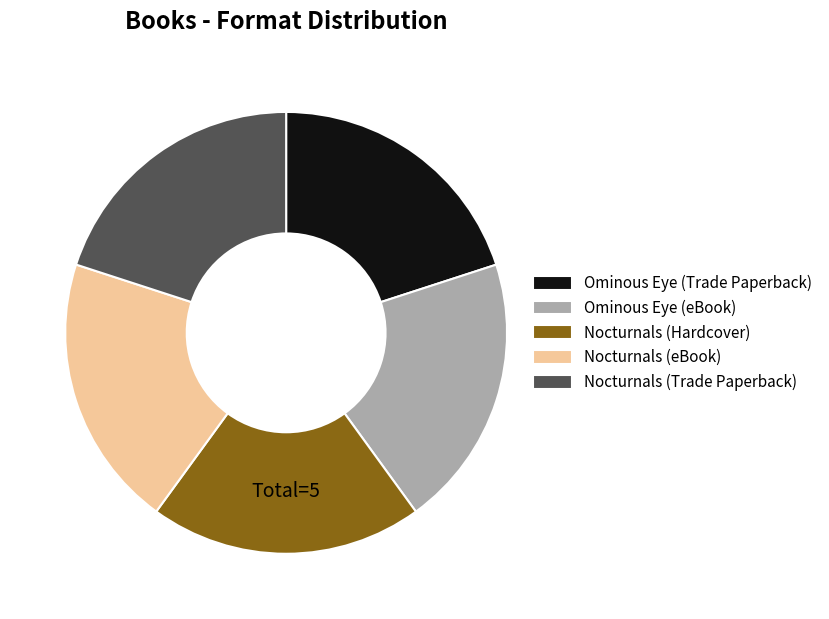

Count the number of slices in the pie.

5